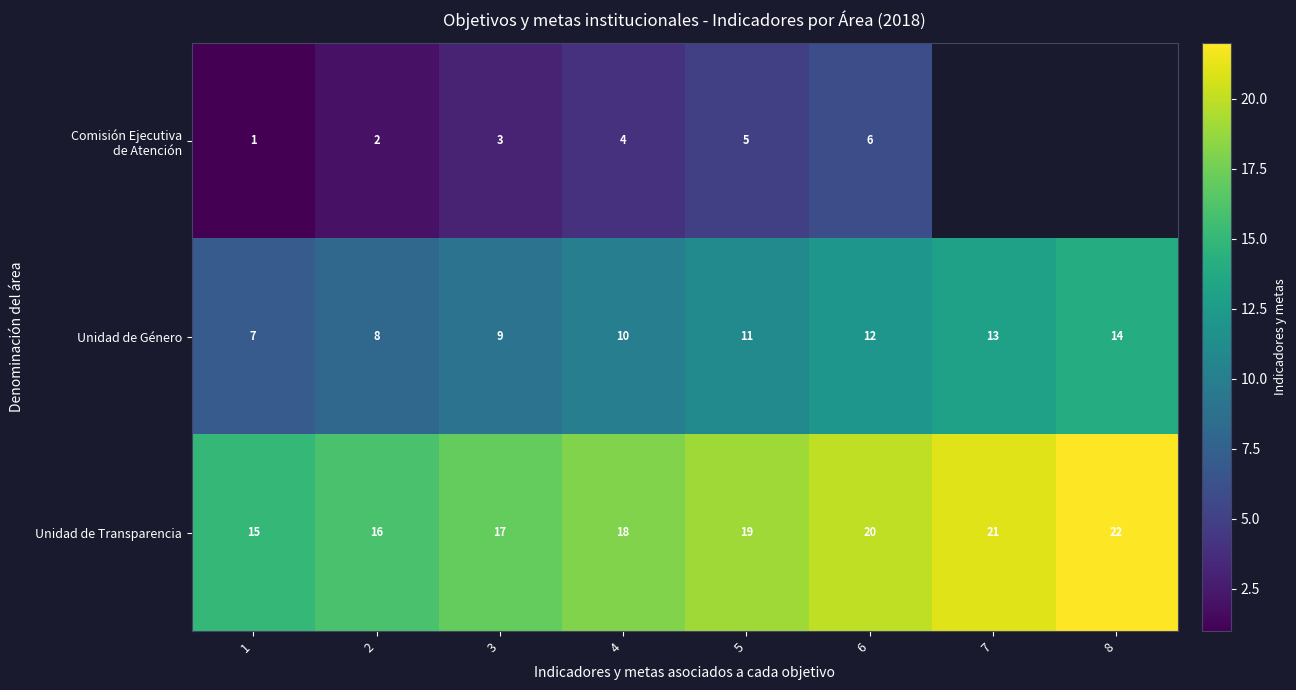

Is it true that Unidad de Género equals 4 at 7?

False